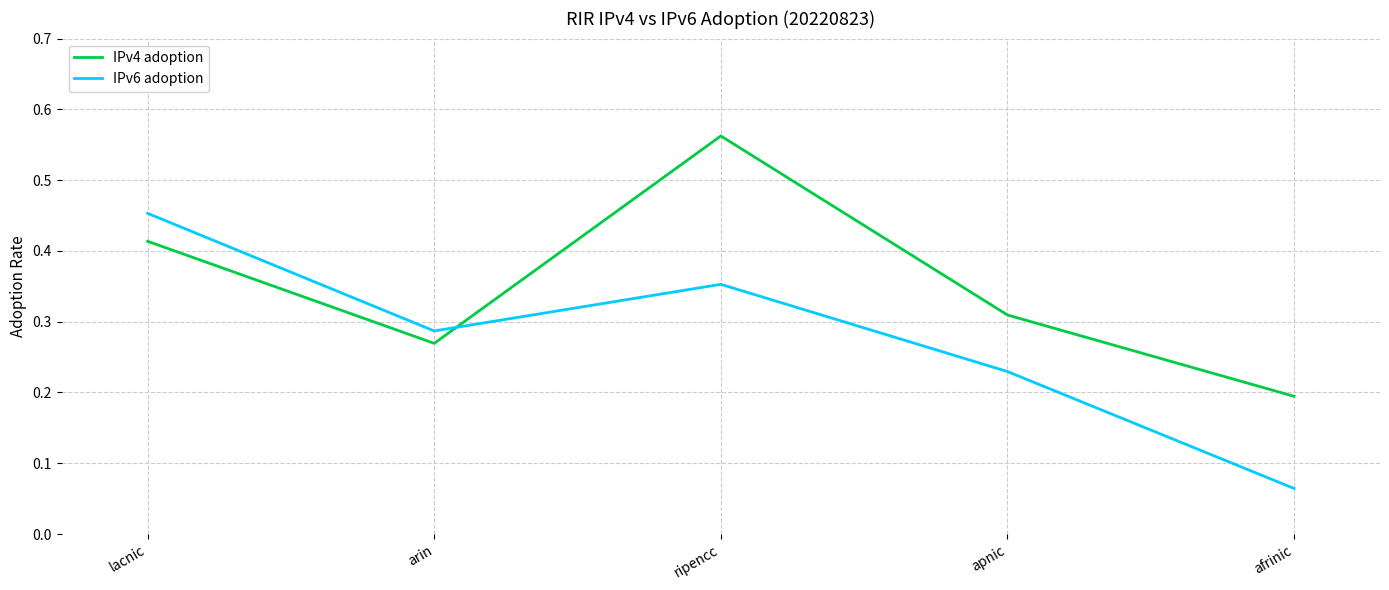

At how many categories does at least one series exceed 0?

5